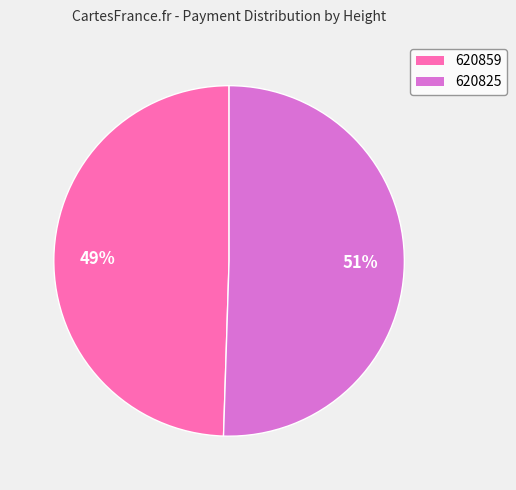

Combined, do 620825 and 620859 account for over 50%?

Yes